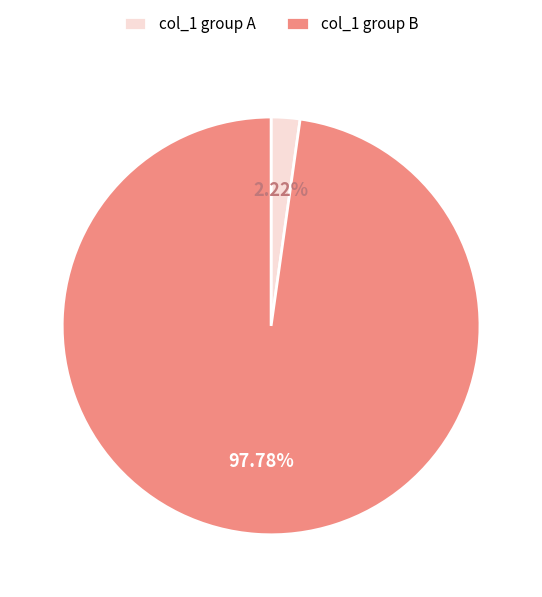

How many segments does this pie chart have?

2